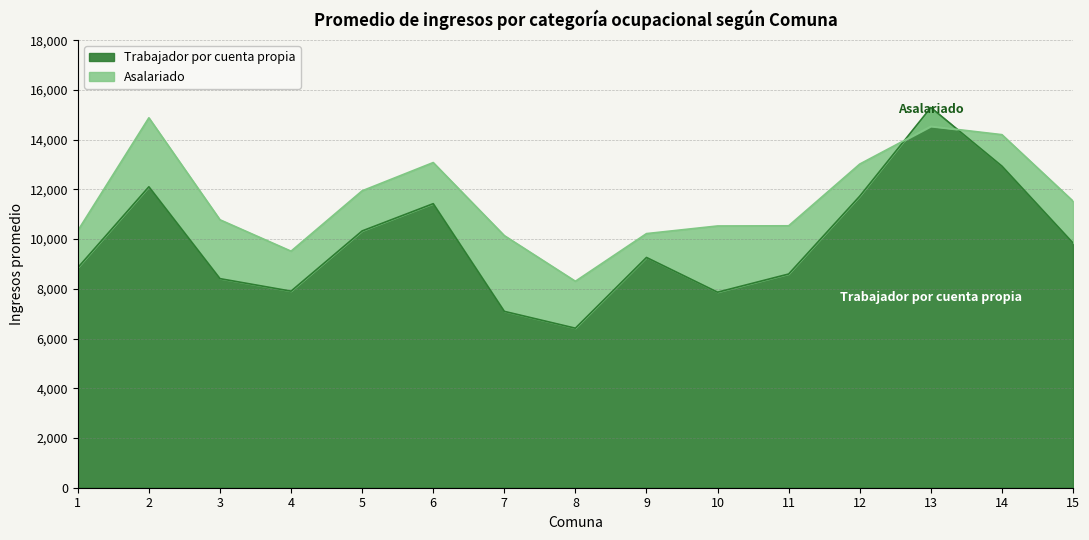

How many values in the Asalariado series are below 10778?

7